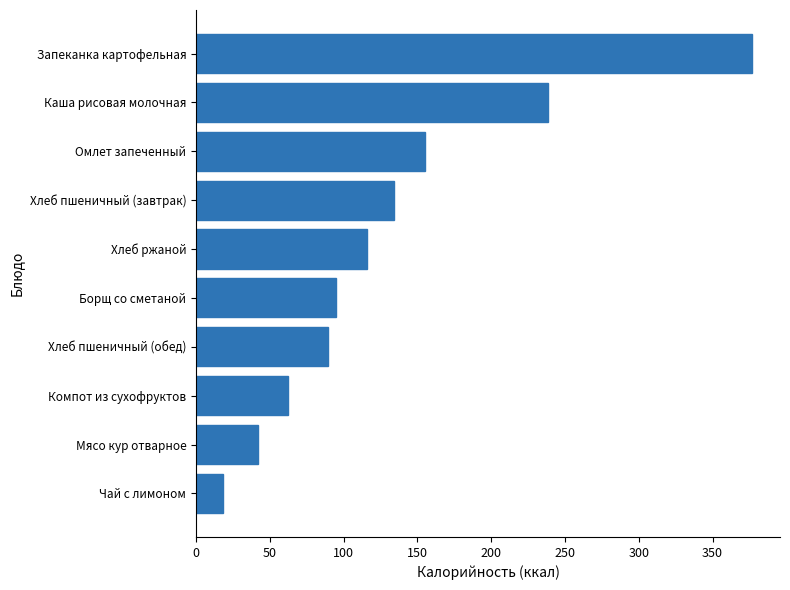

The value at Компот из сухофруктов is 28.5. True or false?

False